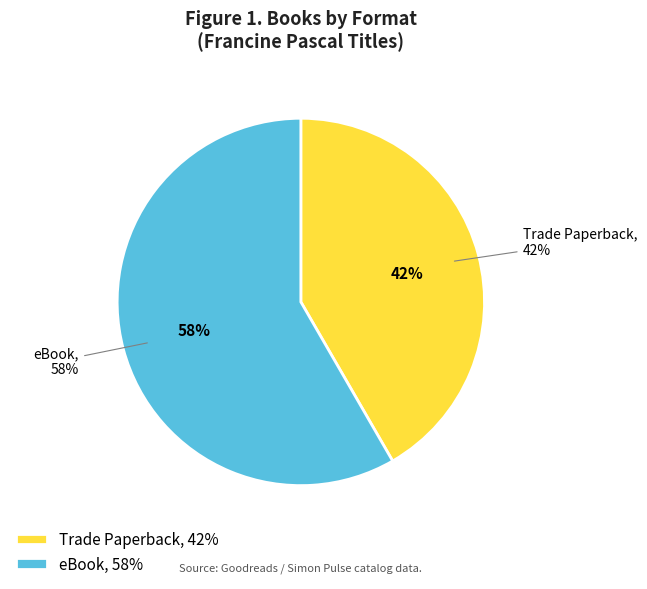

True or false: Trade Paperback accounts for 42% of the total.

True